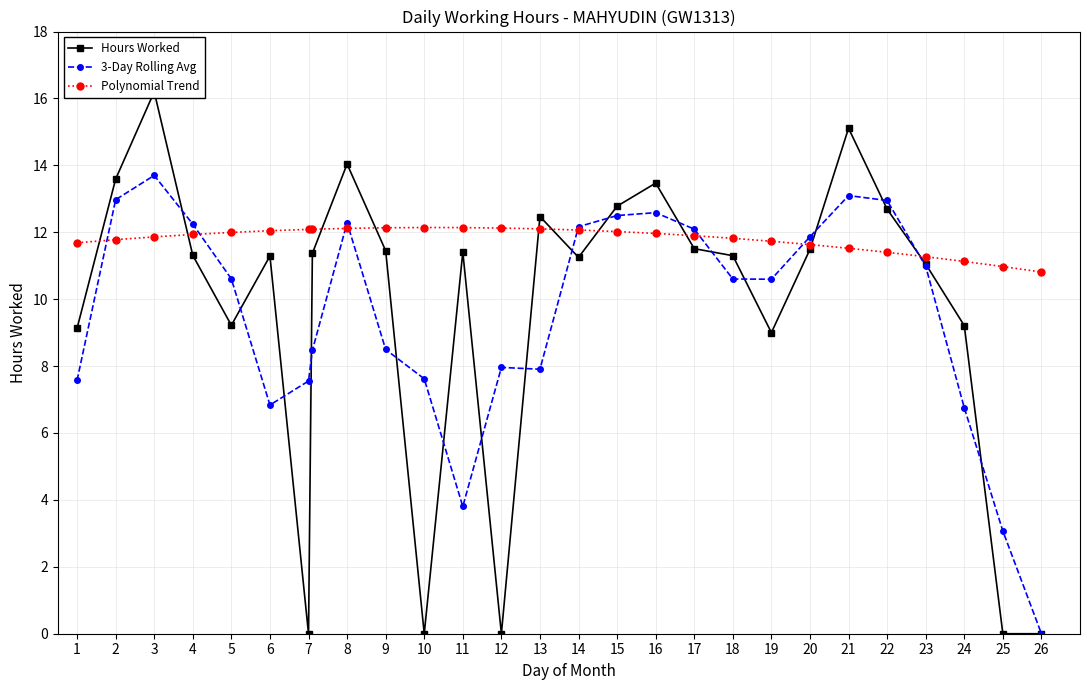

Does the chart display data point markers on the line(s)?

Yes